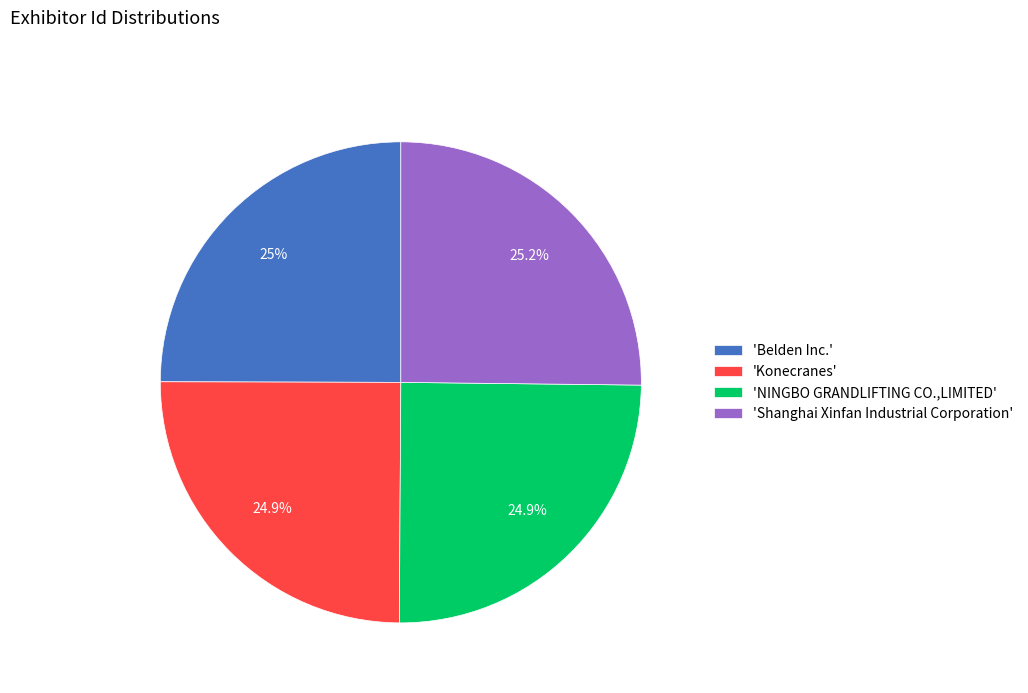

How much of the chart is everything except 'NINGBO GRANDLIFTING CO.,LIMITED'?

75.1%